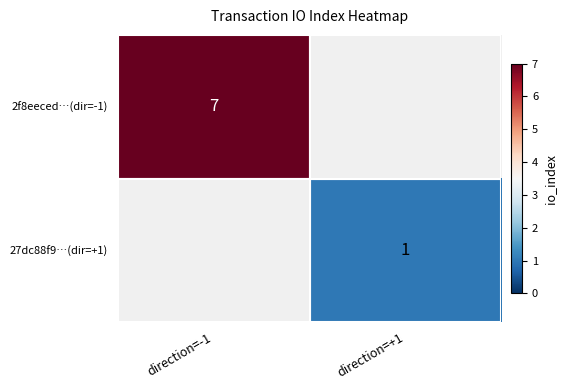

At which label is 2f8eeced…(dir=-1) closest to 7?

direction=-1